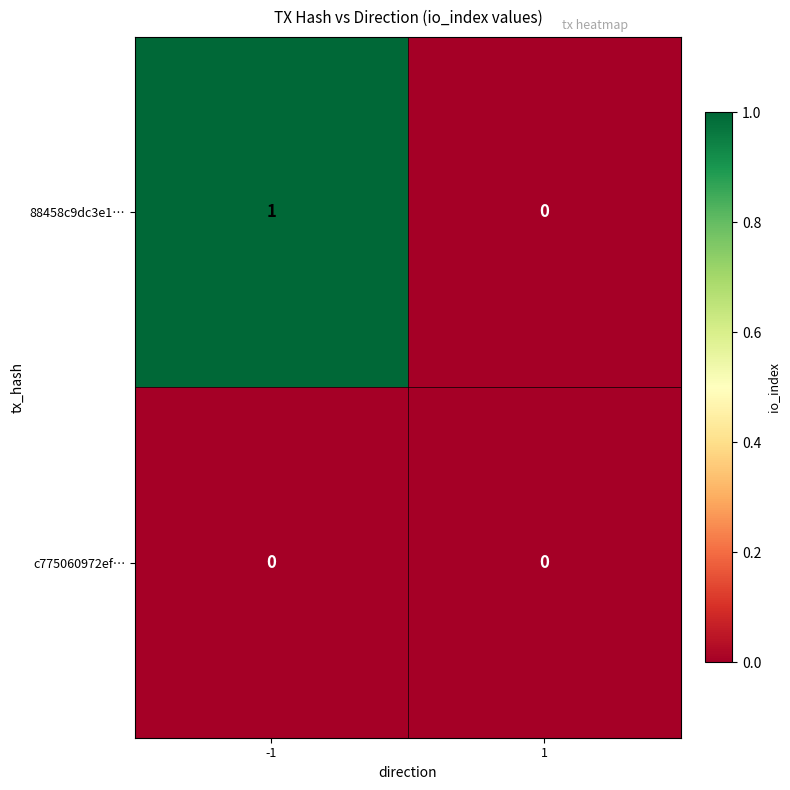

List the series in order of their overall mean, highest first.

88458c9dc3e1…, c775060972ef…